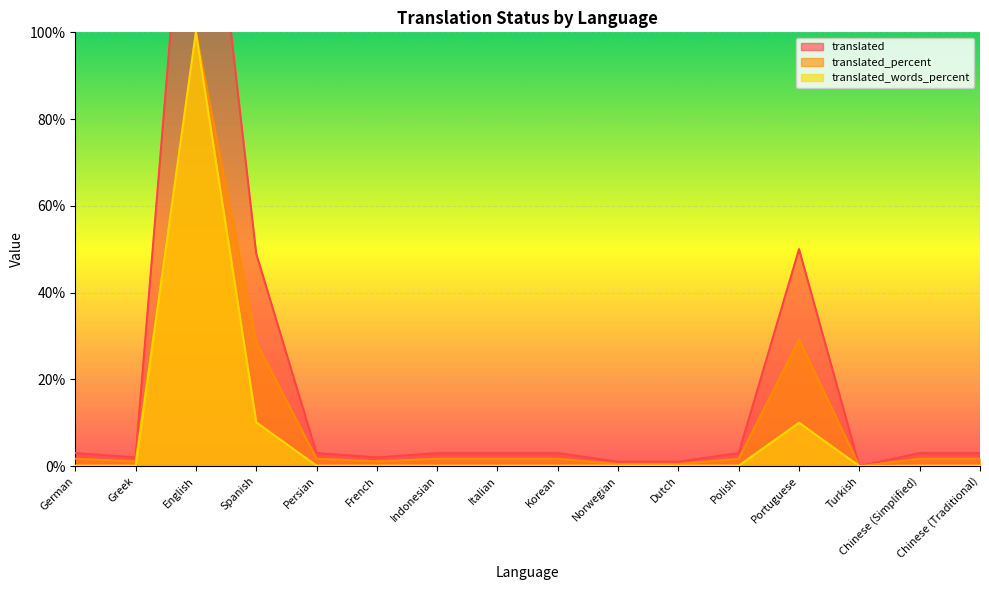

What are all the series names shown in the legend?

translated, translated_percent, translated_words_percent